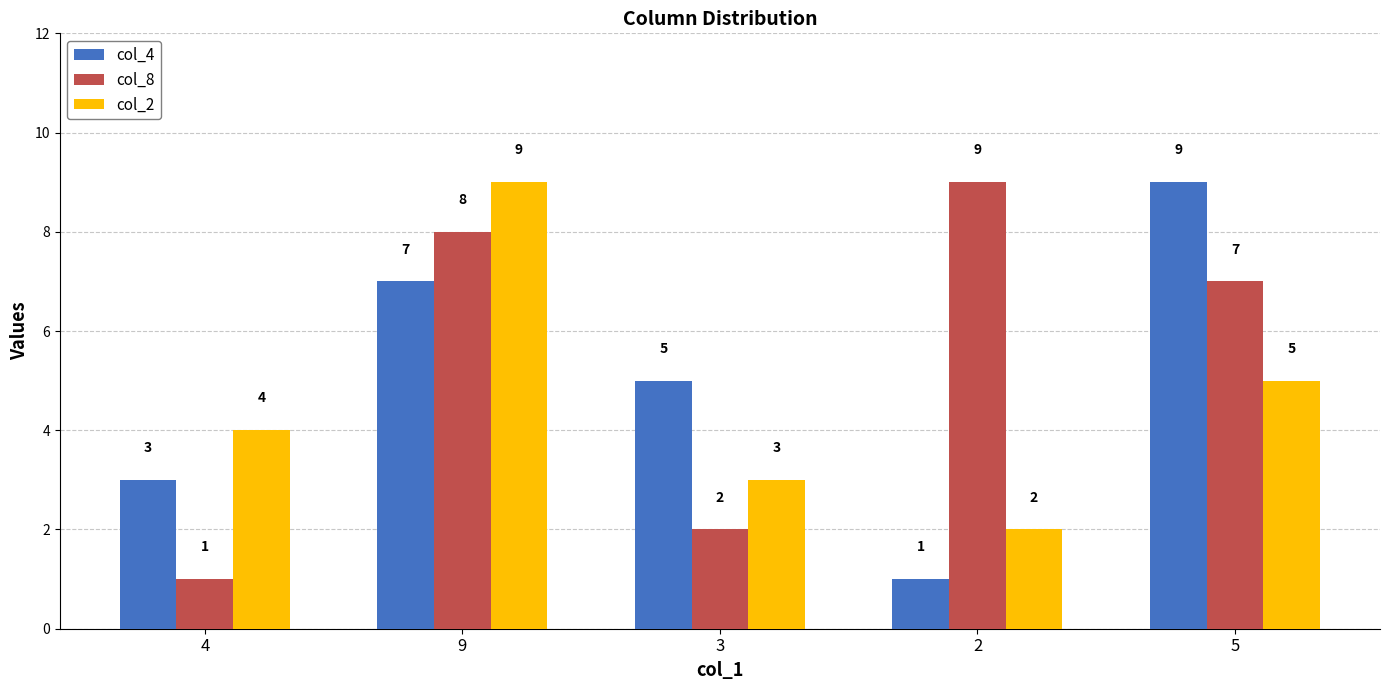

How many bars are there in each group?

3